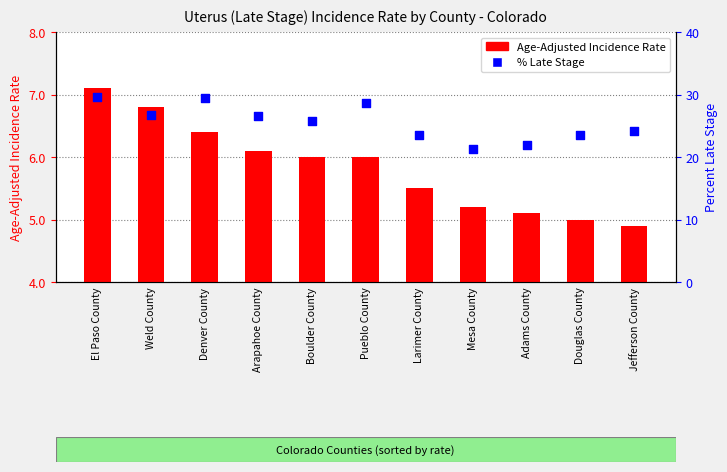

At how many categories does at least one series exceed 9?

11